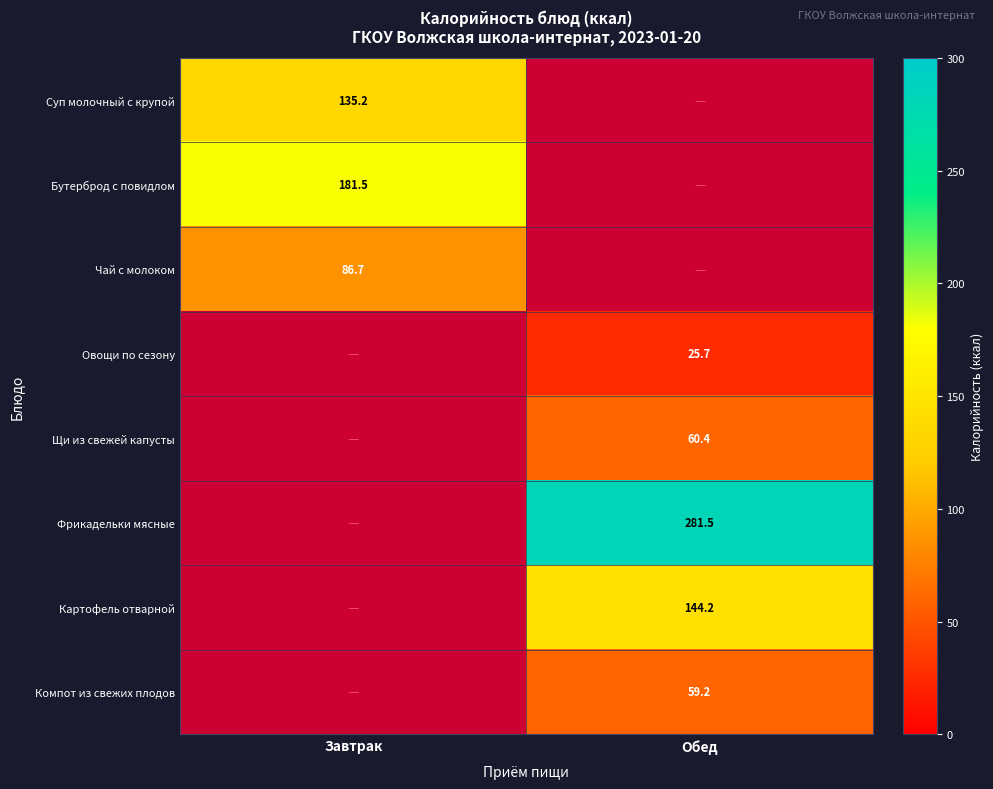

True or false: Картофель отварной has a value of 72.4 at Обед.

False